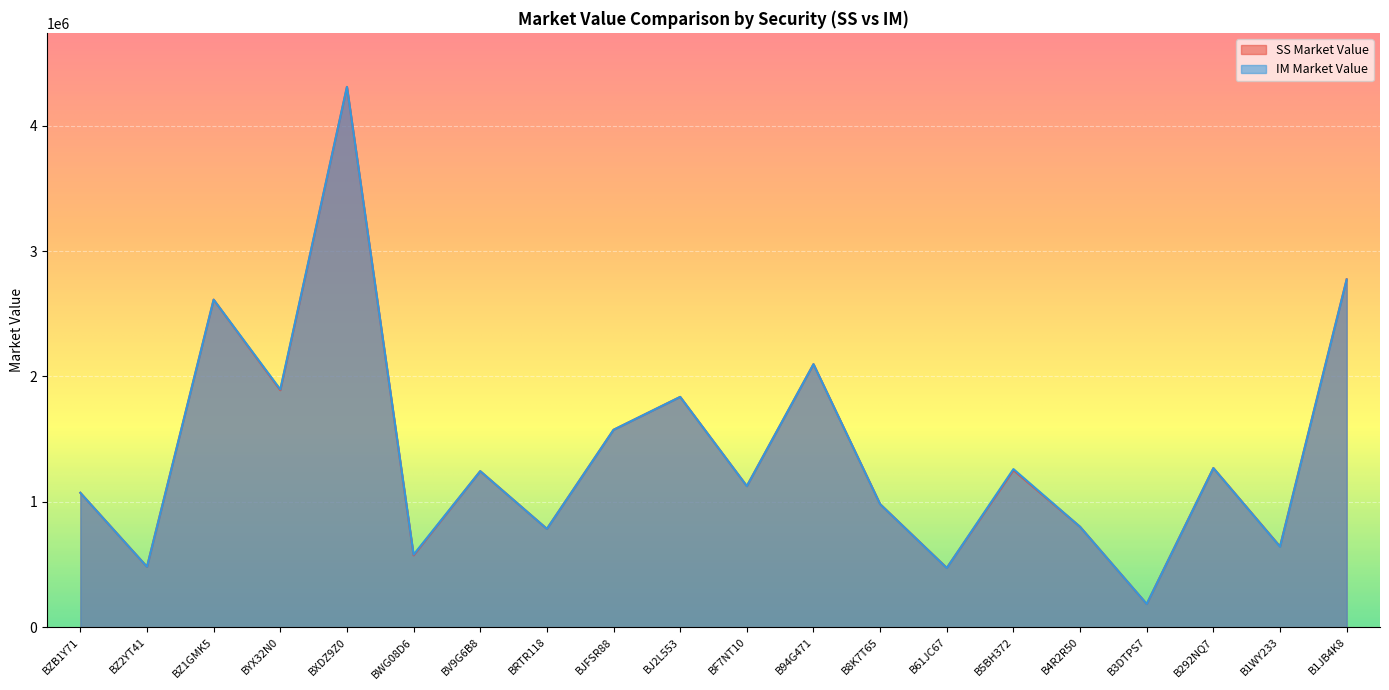

What is the value of the IM Market Value point at the 5th from the left?

4309849.4